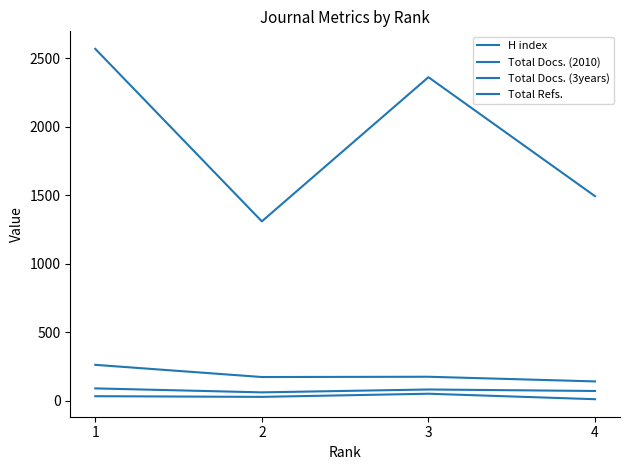

How many lines are shown in the chart?

4